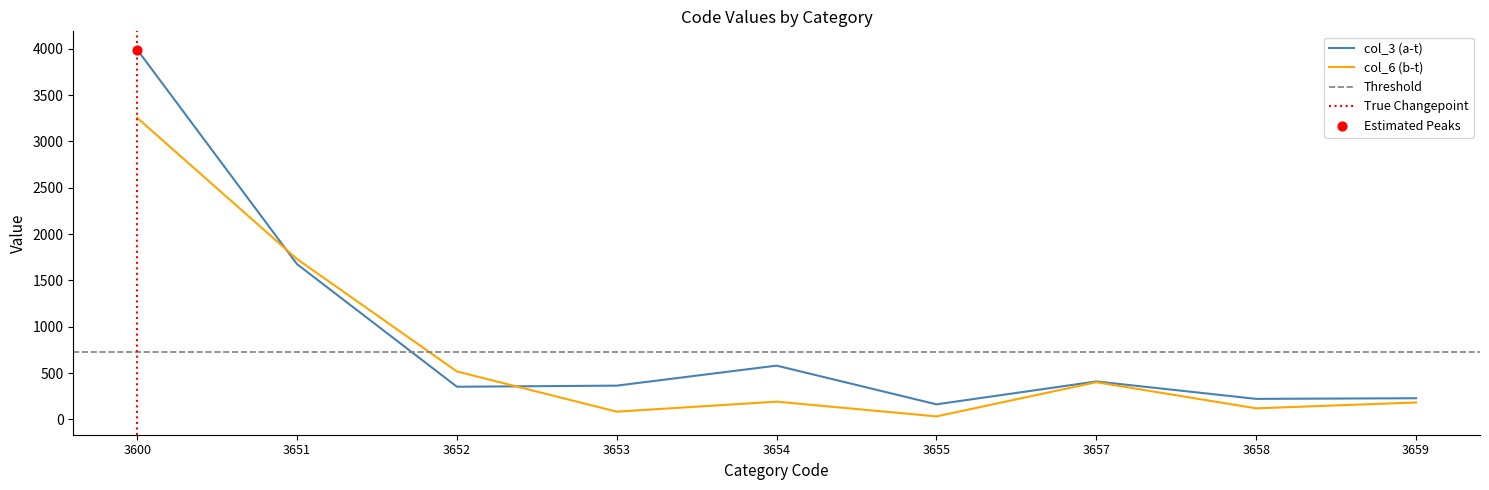

Which series contains the lowest Y value?

col_6 (b-t)